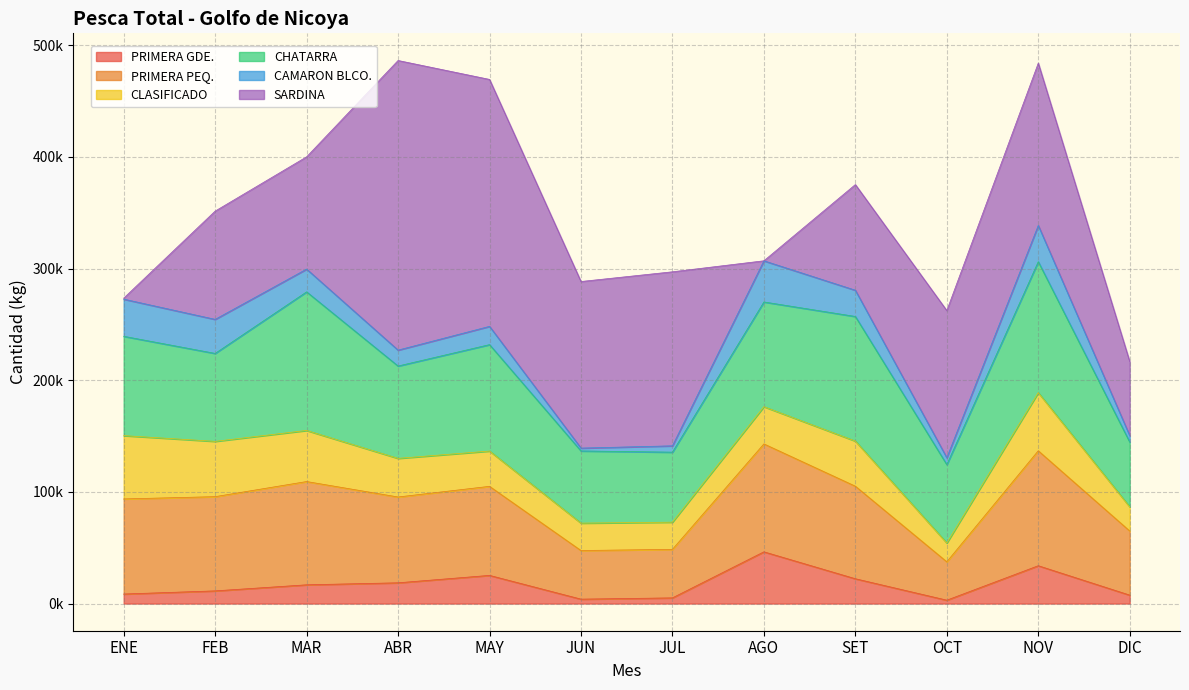

How many values in SARDINA are above zero?

11